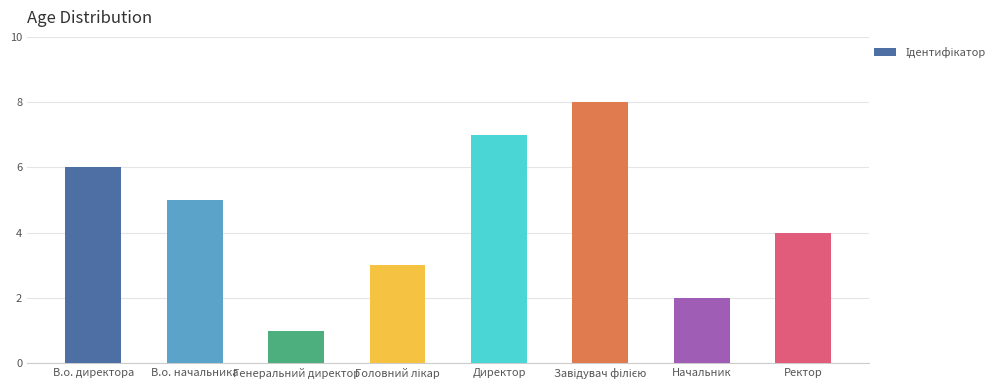

Reading left to right, transcribe all the data shown in this chart.

6	5	1	3	7	8	2	4